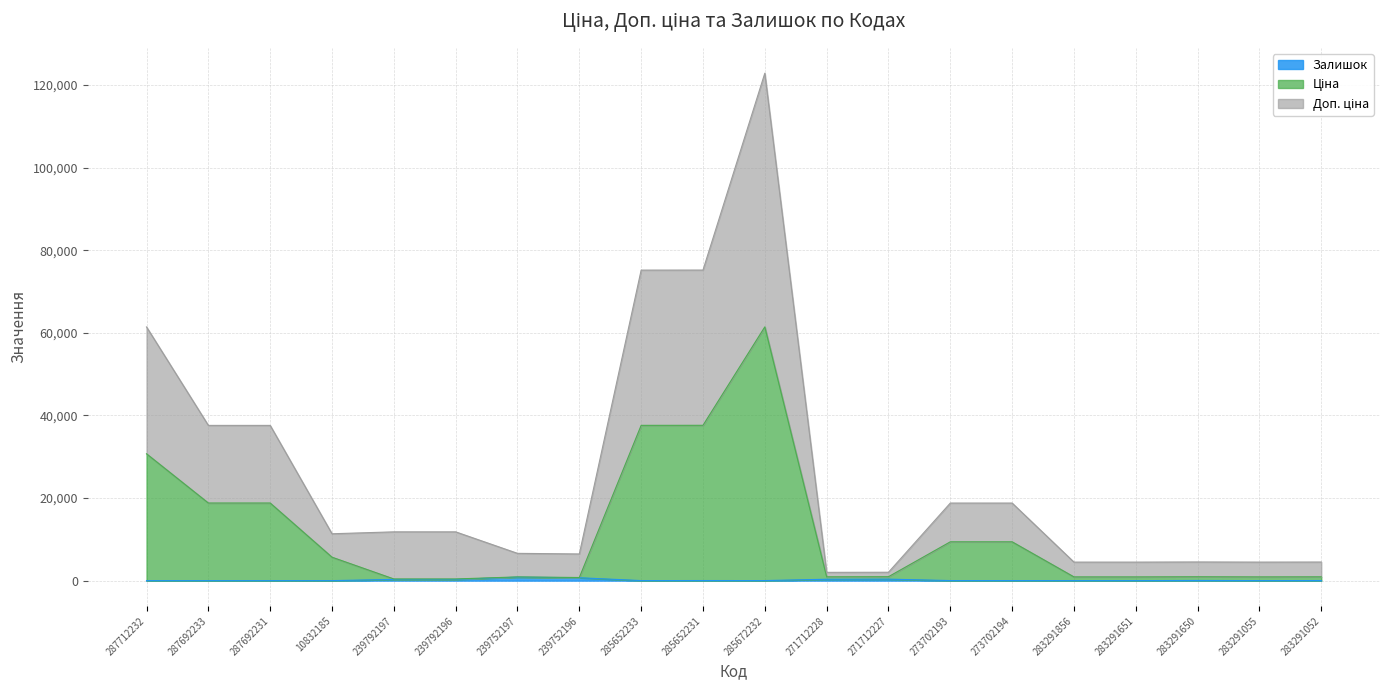

True or false: Залишок has a value of 2.0 at 10832185.

True